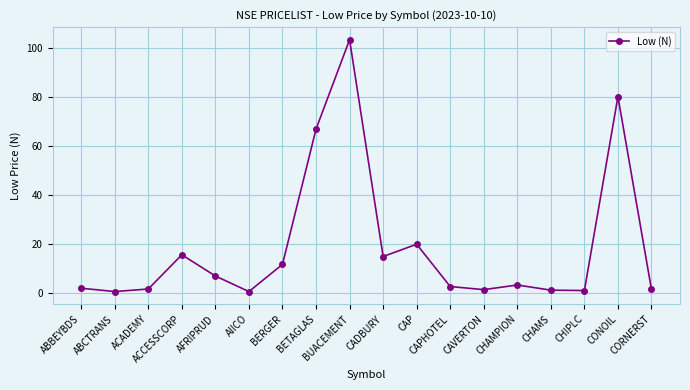

How many points are lower than both their immediate neighbors (excluding endpoints)?

5